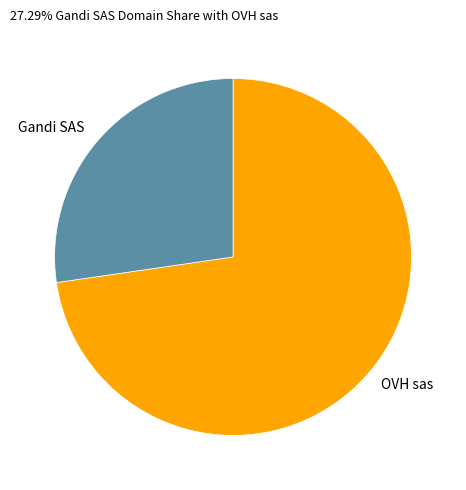

True or false: Gandi SAS accounts for 9% of the total.

False